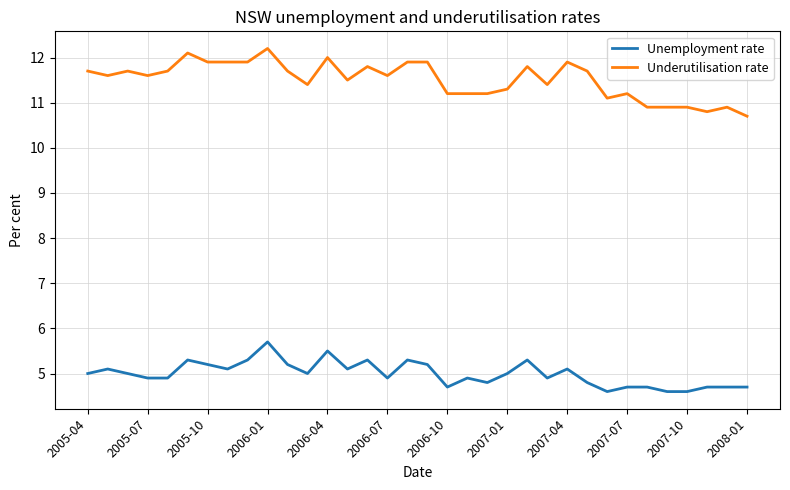

True or false: Underutilisation rate and Unemployment rate intersect in this chart.

False